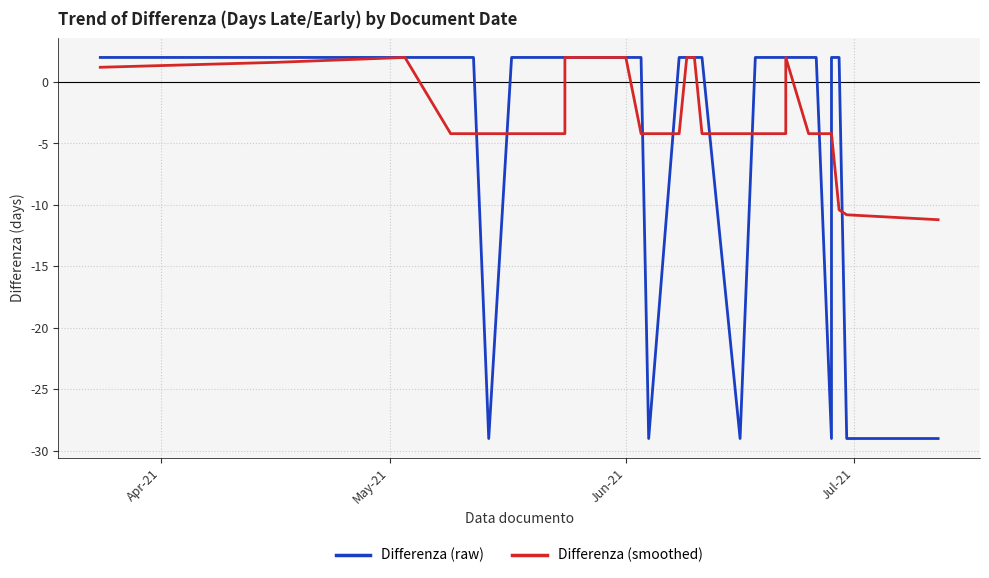

What are all the series names shown in the legend?

Differenza (raw), Differenza (smoothed)